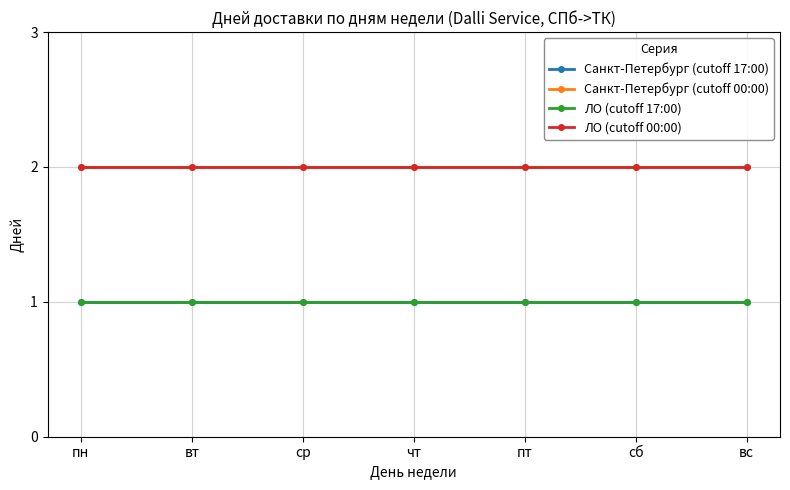

Reading left to right, what are all the values shown in this chart?

Санкт-Петербург (cutoff 17:00): пн=1	вт=1	ср=1	чт=1	пт=1	сб=1	вс=1
Санкт-Петербург (cutoff 00:00): пн=2	вт=2	ср=2	чт=2	пт=2	сб=2	вс=2
ЛО (cutoff 17:00): пн=1	вт=1	ср=1	чт=1	пт=1	сб=1	вс=1
ЛО (cutoff 00:00): пн=2	вт=2	ср=2	чт=2	пт=2	сб=2	вс=2